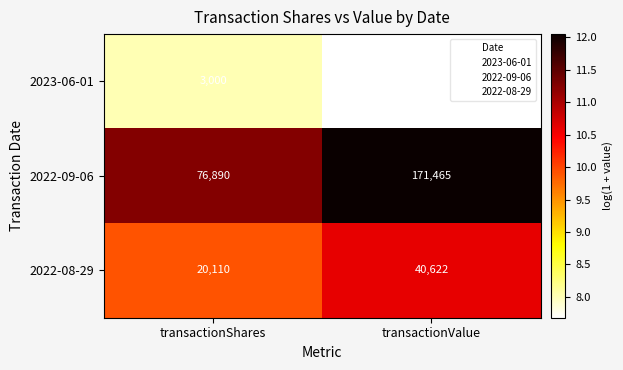

Between transactionShares and transactionValue, which series saw the biggest shift?

2022-09-06